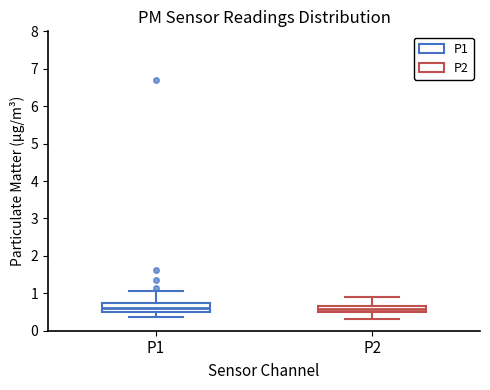

Reading left to right, transcribe this box plot: for each box, give where its median line is, the range the box spans, and where its two whiskers end, as read against the y-axis. The values are not printed on the chart, so give them approximately, as read against the axis.

P1: median 0.6, box 0.5 to 0.7, whiskers 0.4 to 1.1
P2: median 0.6, box 0.5 to 0.7, whiskers 0.3 to 0.9